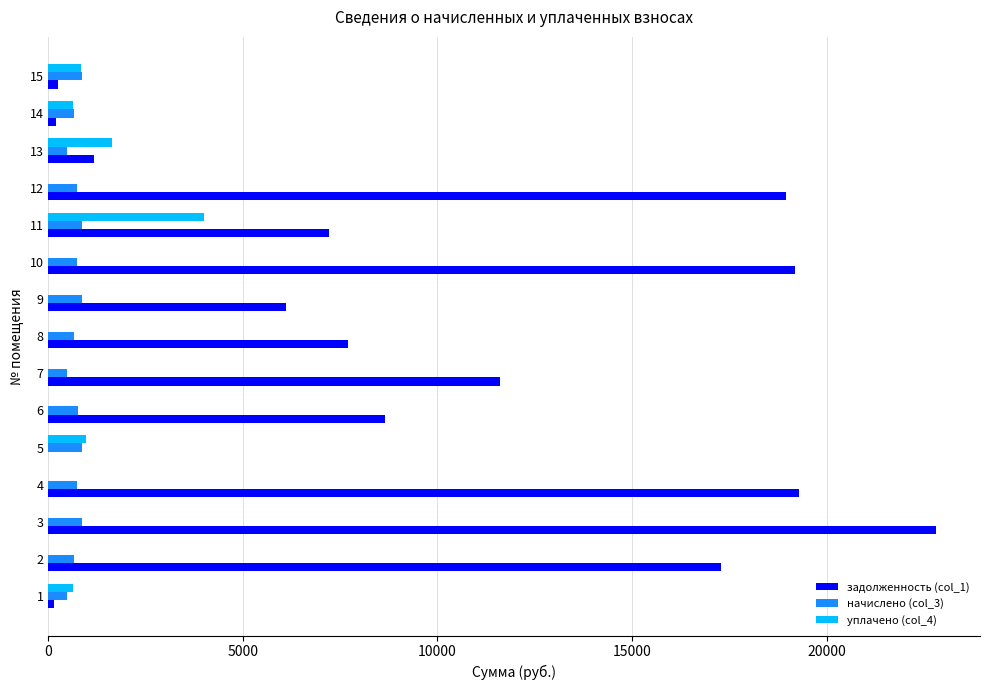

True or false: уплачено (col_4) has a value of 0.0 at 8.

True